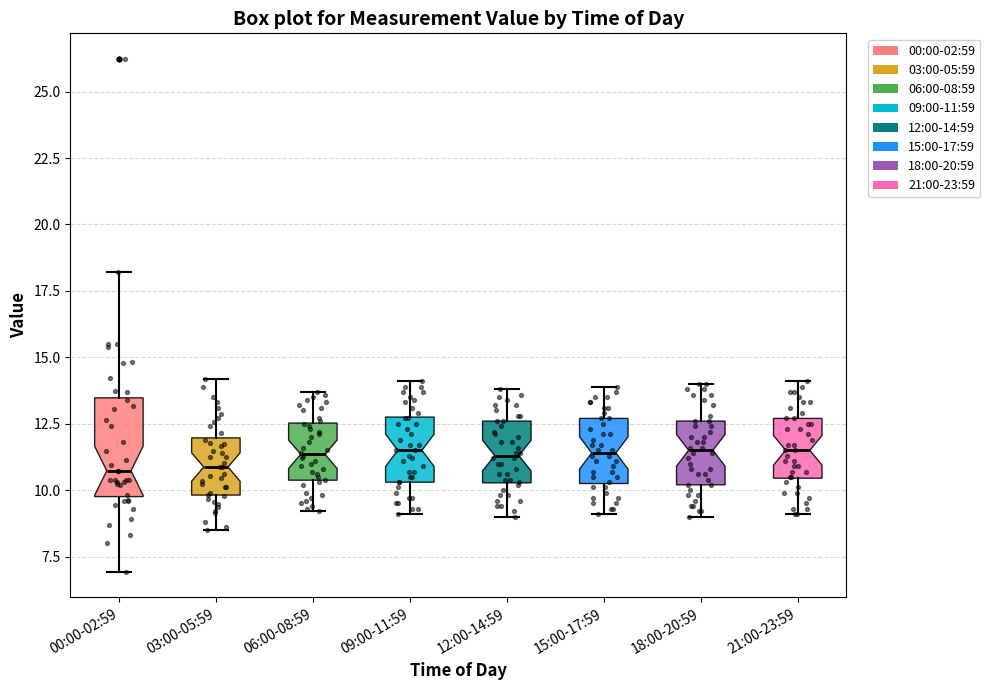

Where is the upper edge of the box for 03:00-05:59 on the y-axis? The values are not printed on the chart, so give them approximately, as read against the axis.

12.0